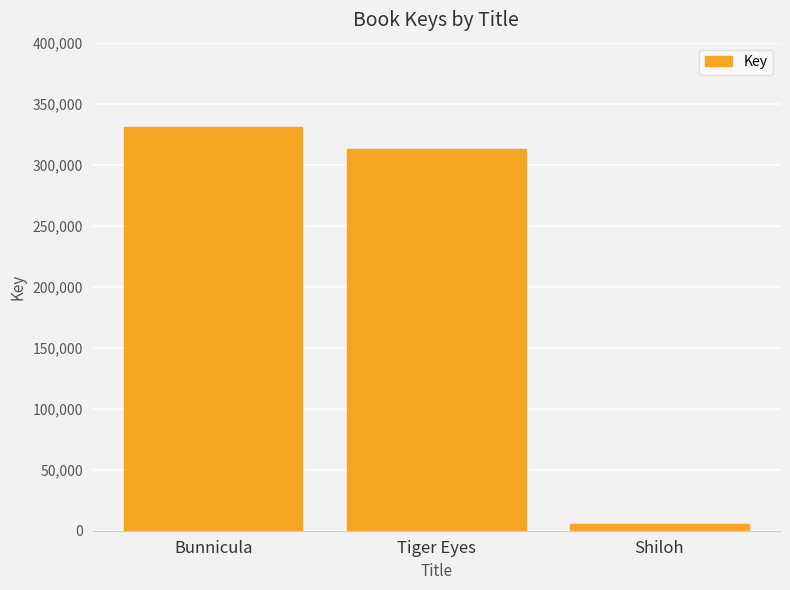

Which category has the highest value across all series?

Bunnicula